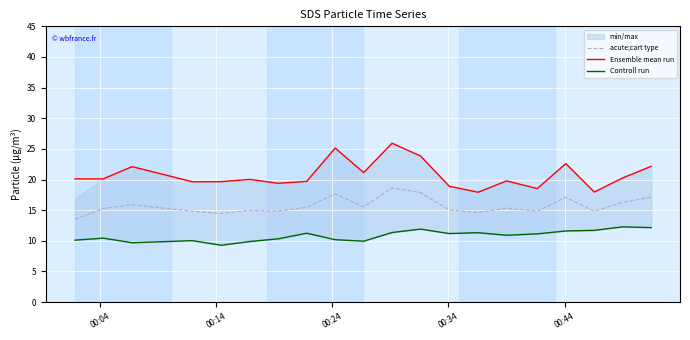

True or false: Ensemble mean run and acute;cart type cross at least once.

False